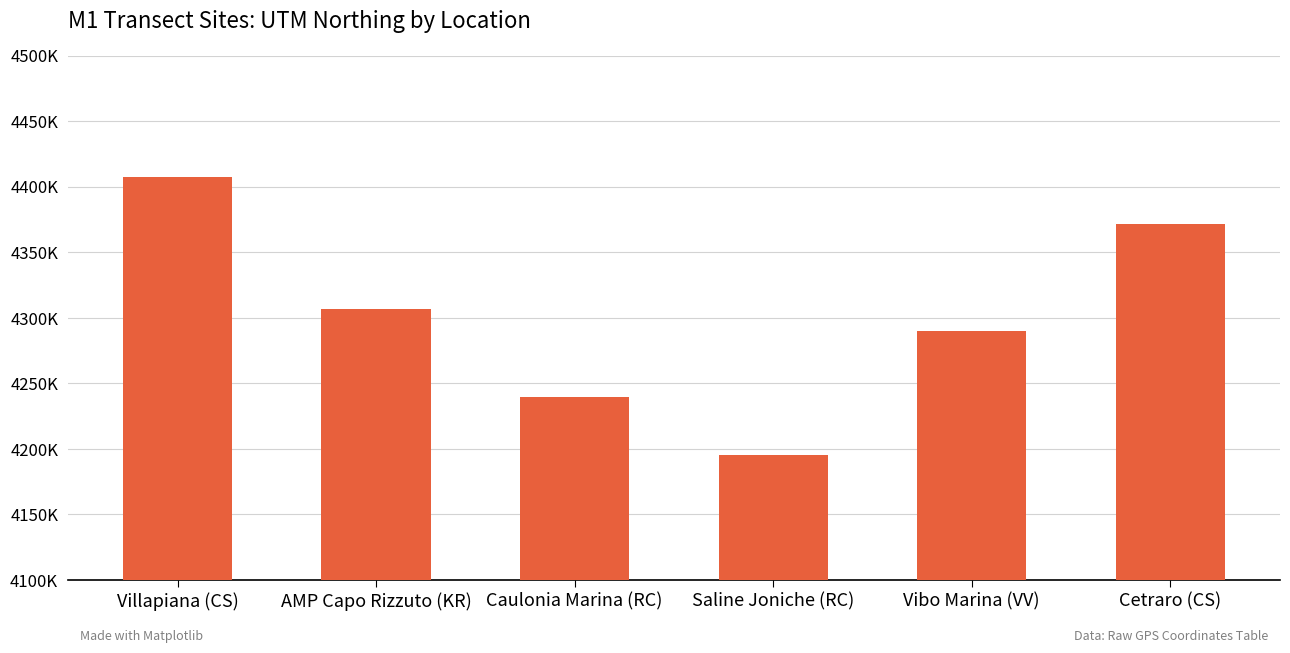

Does the chart contain stacked bars?

No